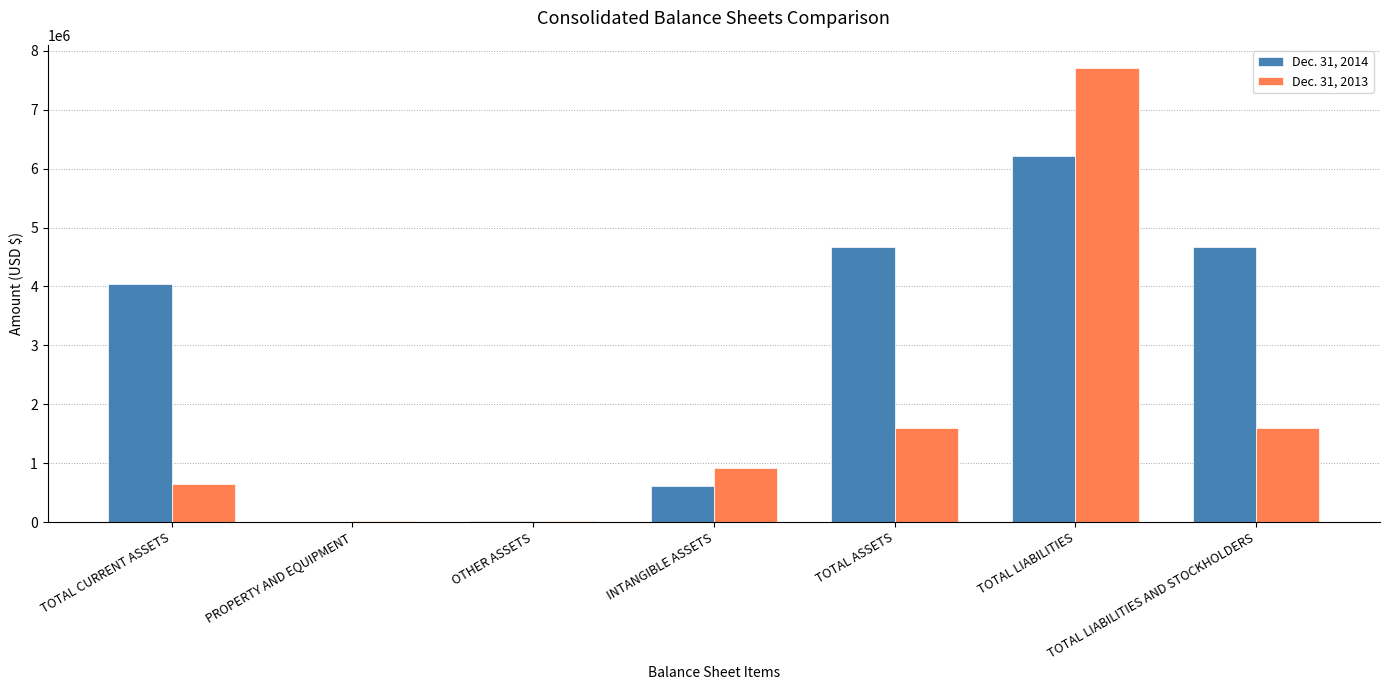

At which category is the sum across all series the highest?

TOTAL LIABILITIES